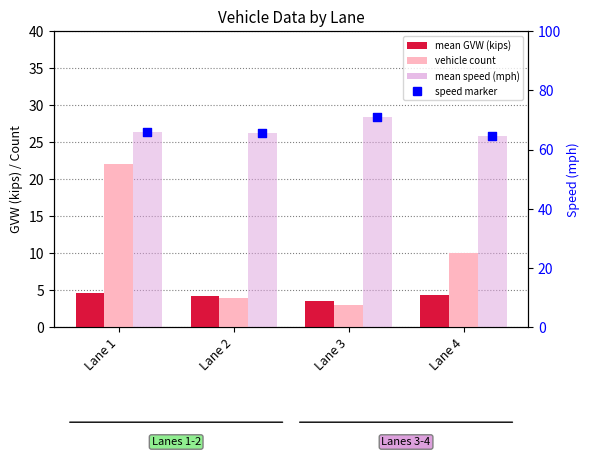

At how many categories does at least one series exceed 53?

4